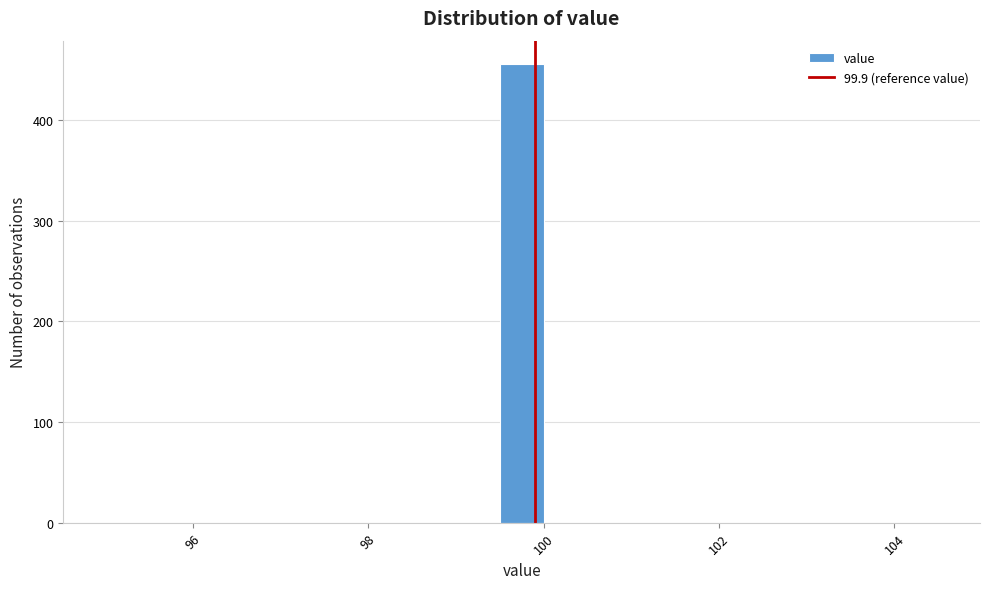

Around what value on the x-axis is the tallest bar? Give the approximate position of its centre, as read against the axis.

99.8